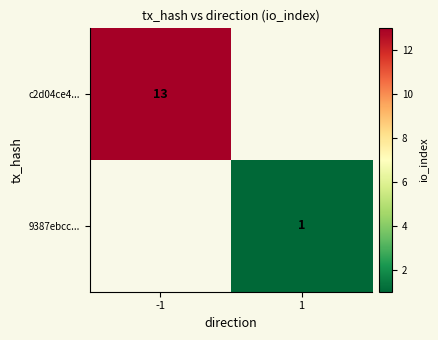

True or false: 9387ebcc... has a value of 1 at 1.

True